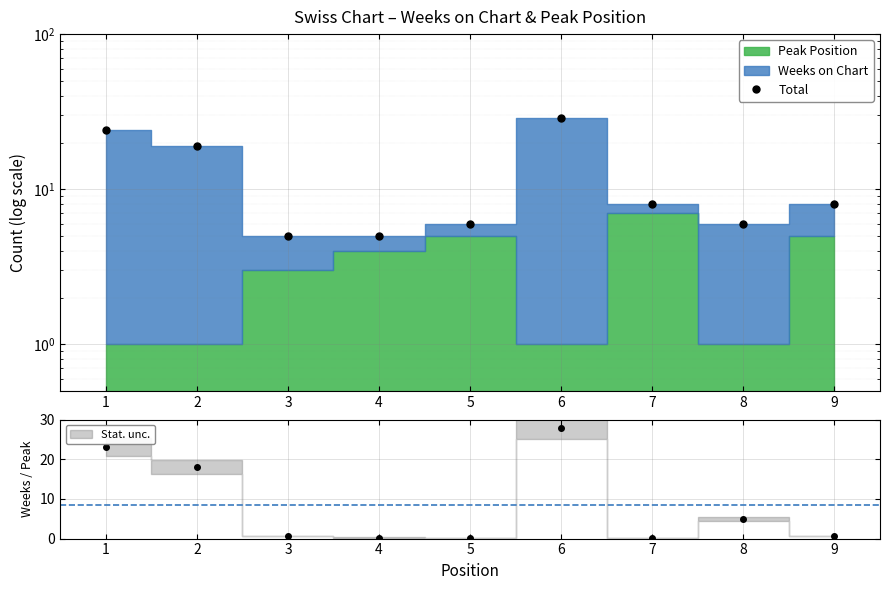

How many points are higher than both their immediate neighbors (excluding endpoints)?

1